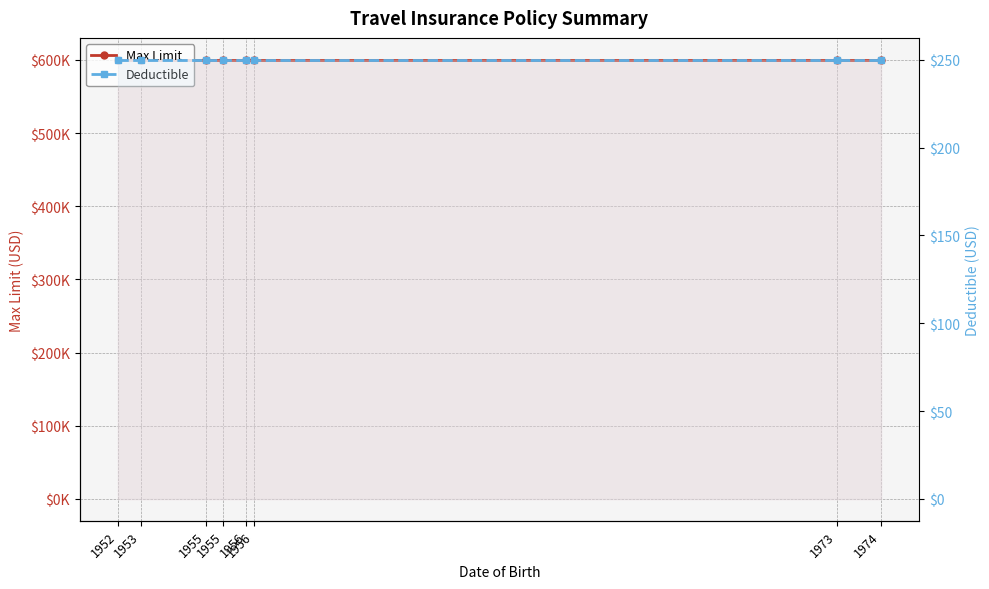

Count the number of categories in the chart.

8